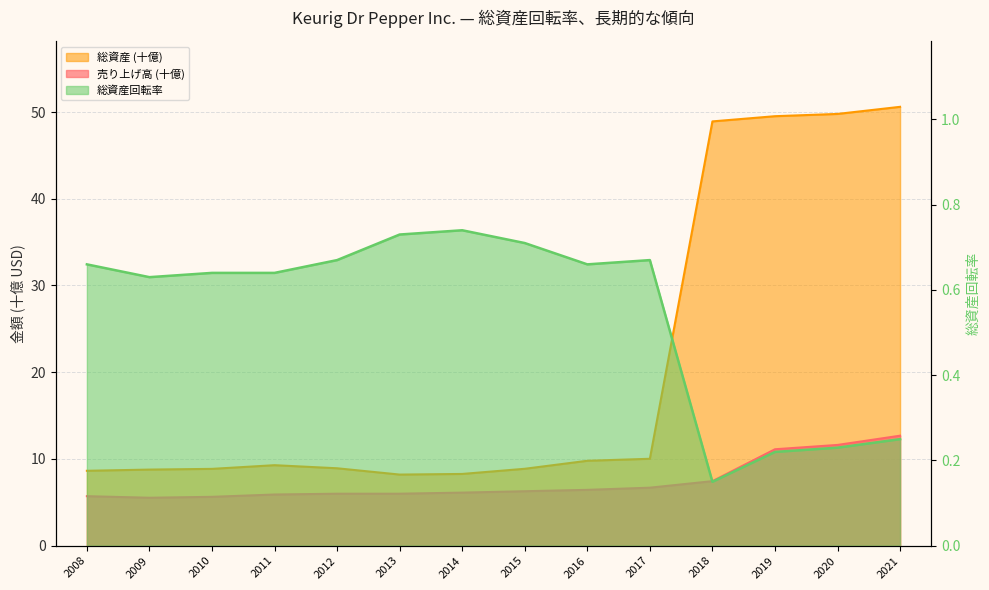

Is the value of 総資産回転率 at 2008 greater than the value of 総資産 (百億) at 2017?

No